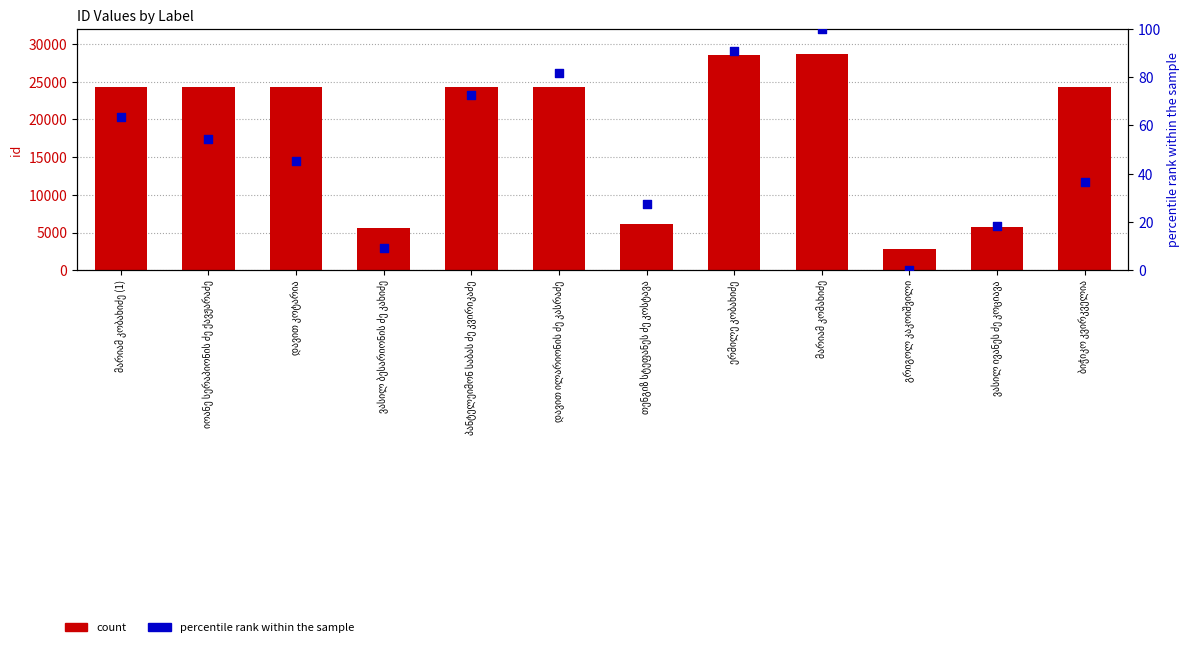

Which series contains the highest Y value?

count